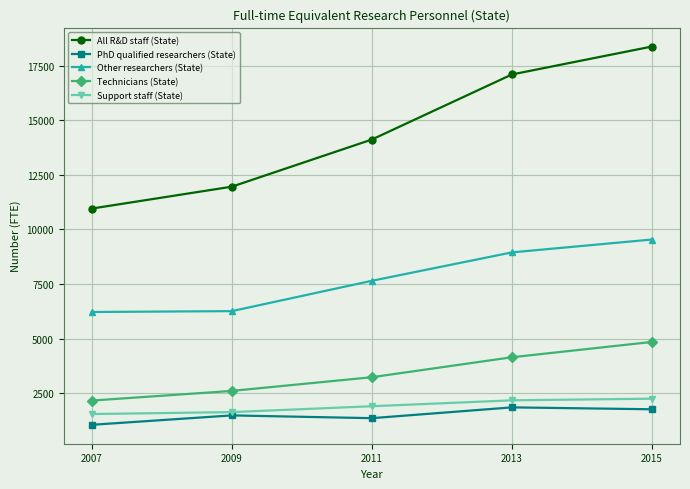

What is the difference between the second highest and minimum values in the All R&D staff (State) series?

6146